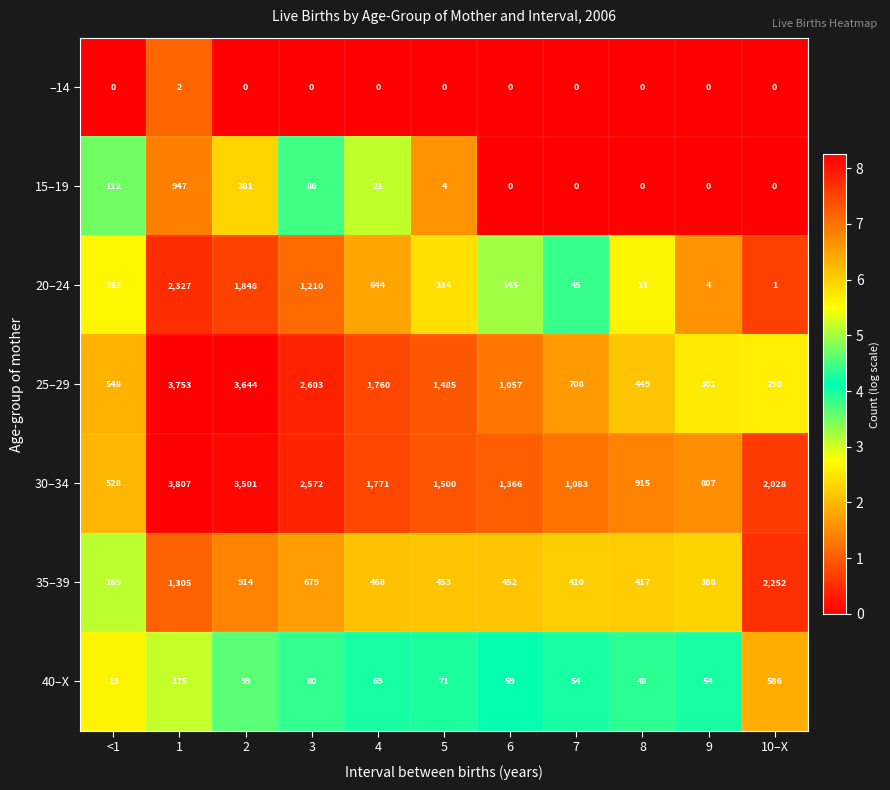

Rank the series by their maximum value, from highest to lowest.

30–34, 25–29, 20–24, 35–39, 15–19, 40–X, –14